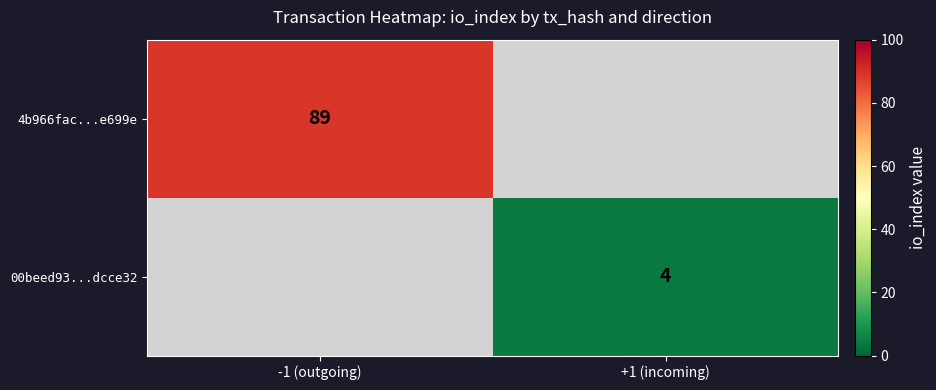

Is it true that 00beed93...dcce32 equals 2 at +1 (incoming)?

False